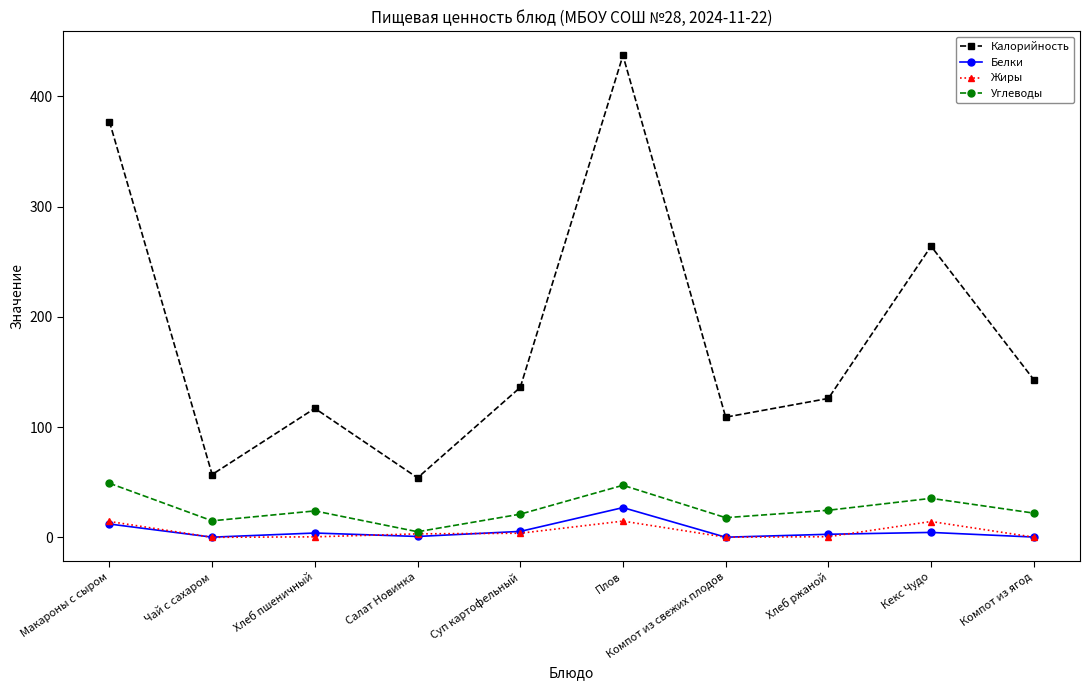

Which series has the largest range (max minus min)?

Калорийность